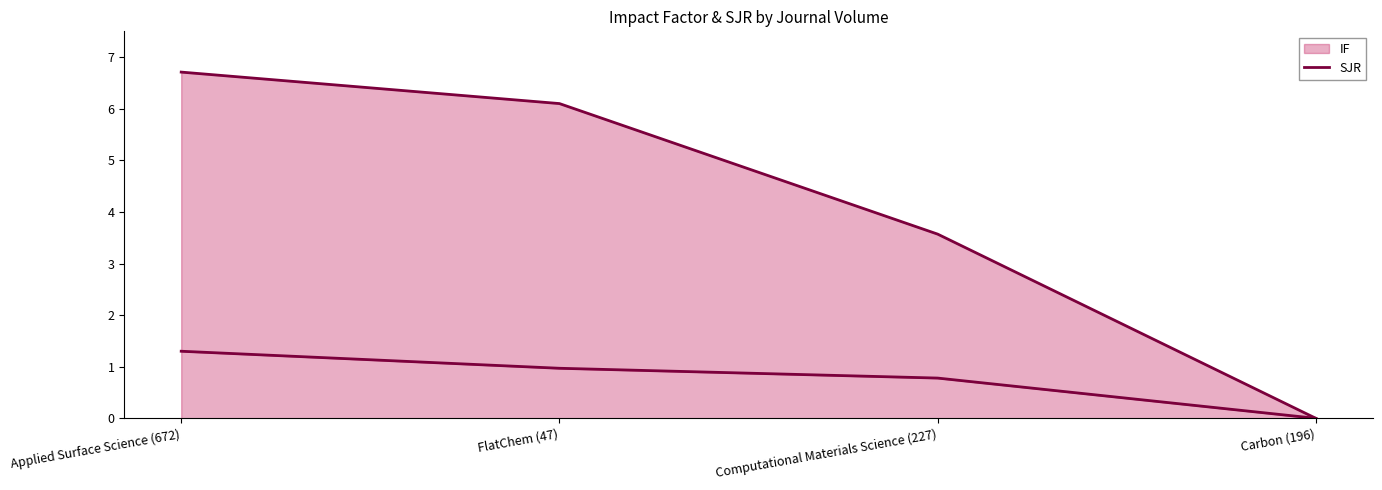

What is the sum of the SJR values at Computational Materials Science (227) and Carbon (196)?

0.8